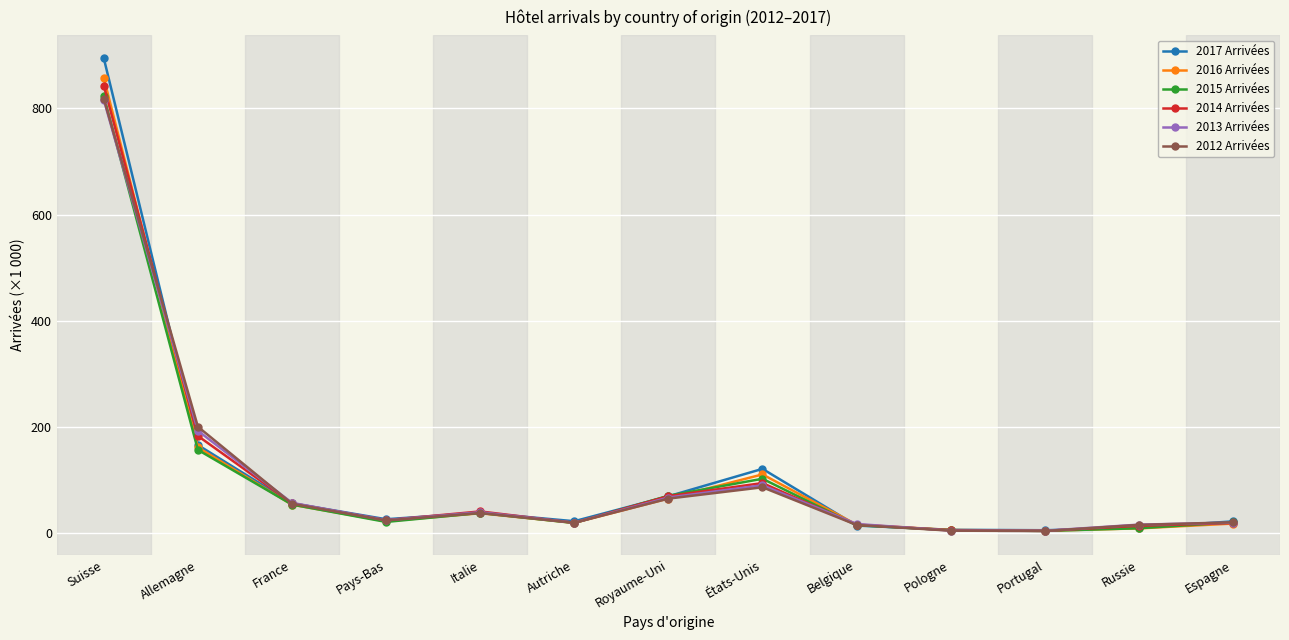

What is the label of the 12th point from the right?

Allemagne